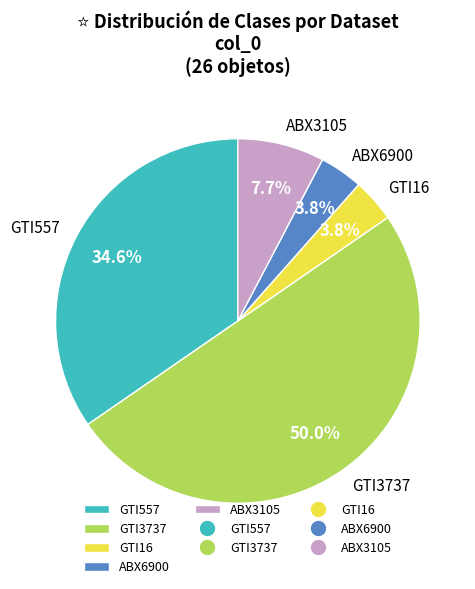

To the nearest percent, what is the difference between the GTI3737 and ABX3105 slice percentages?

42%